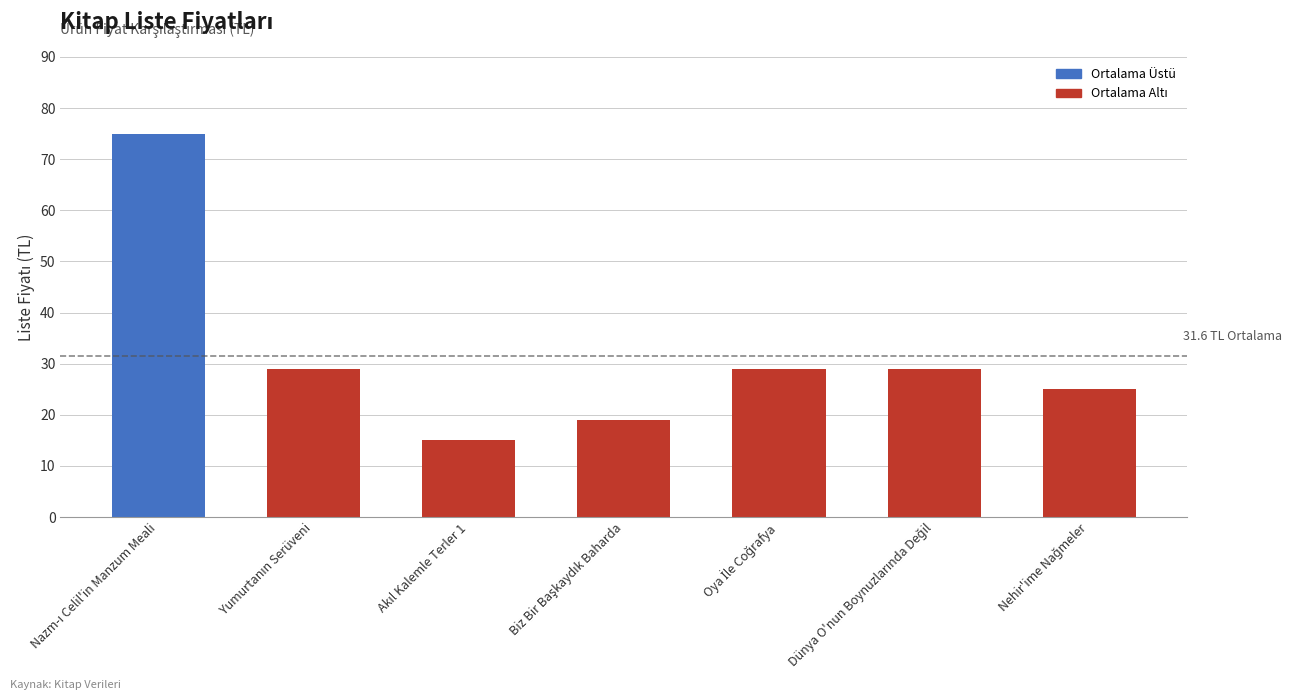

What is the smallest value displayed?

15